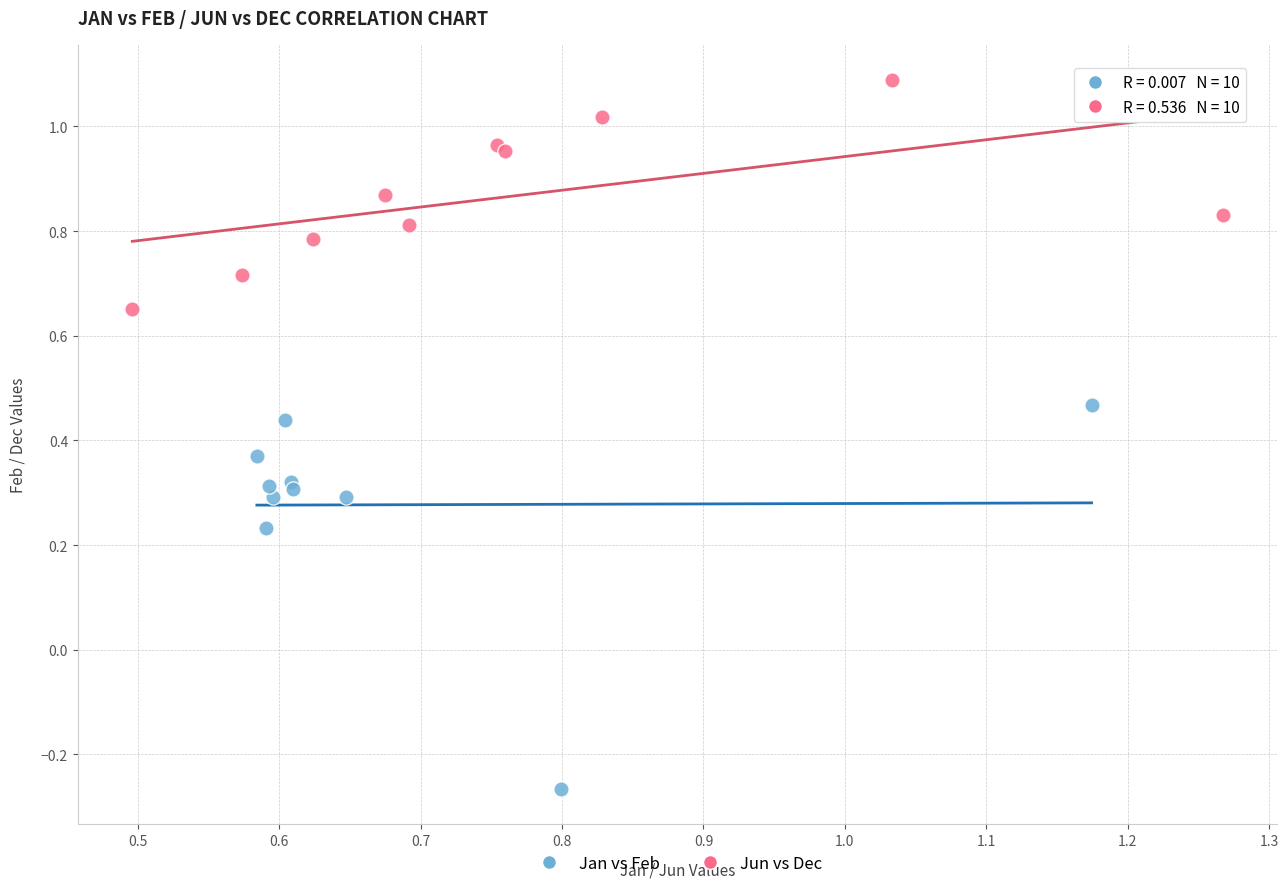

Which series contains the lowest Y value?

Jan vs Feb